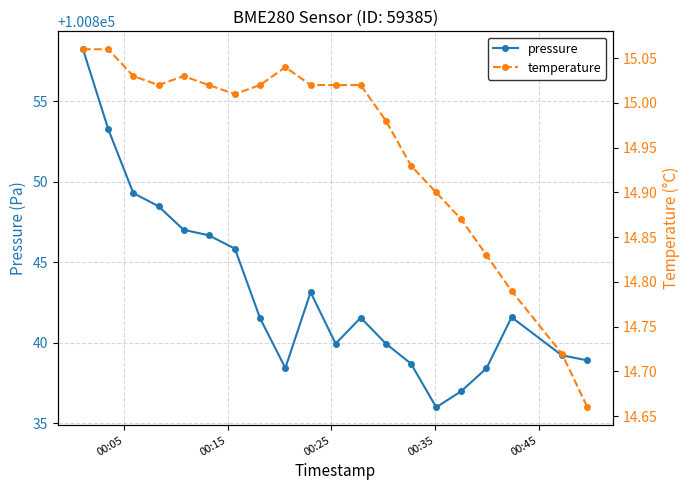

True or false: pressure has more than 1 points higher than both neighbors.

True